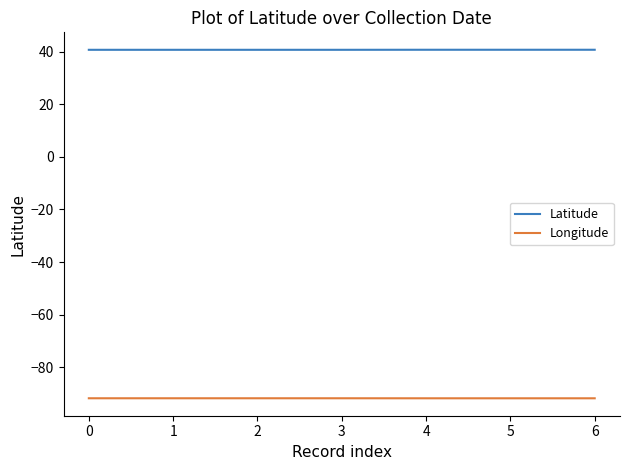

True or false: Longitude and Latitude cross at least once.

False